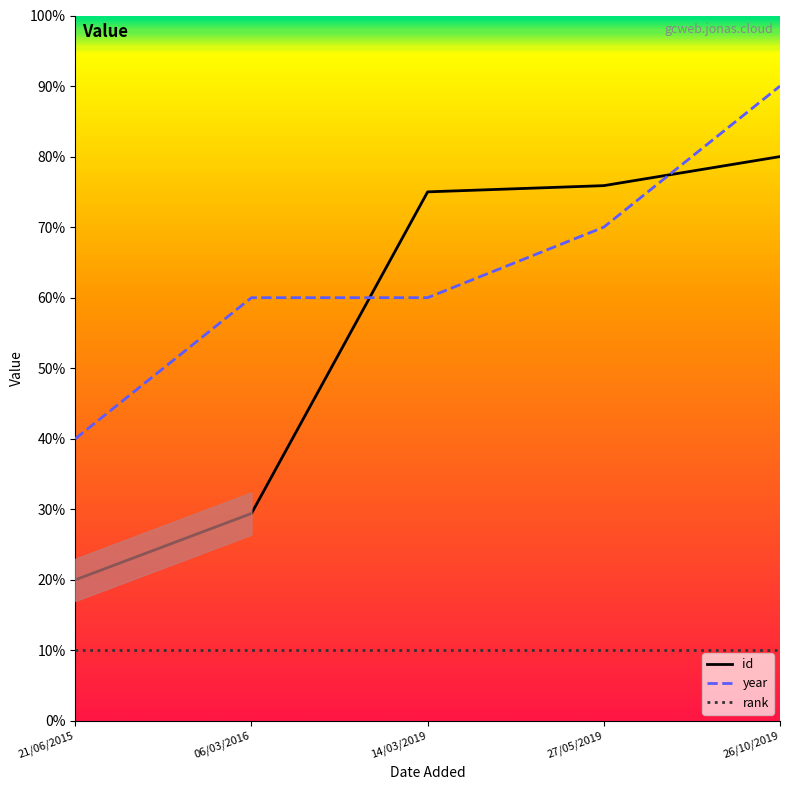

What is the spread (max minus min) of values at 26/10/2019?

10.0